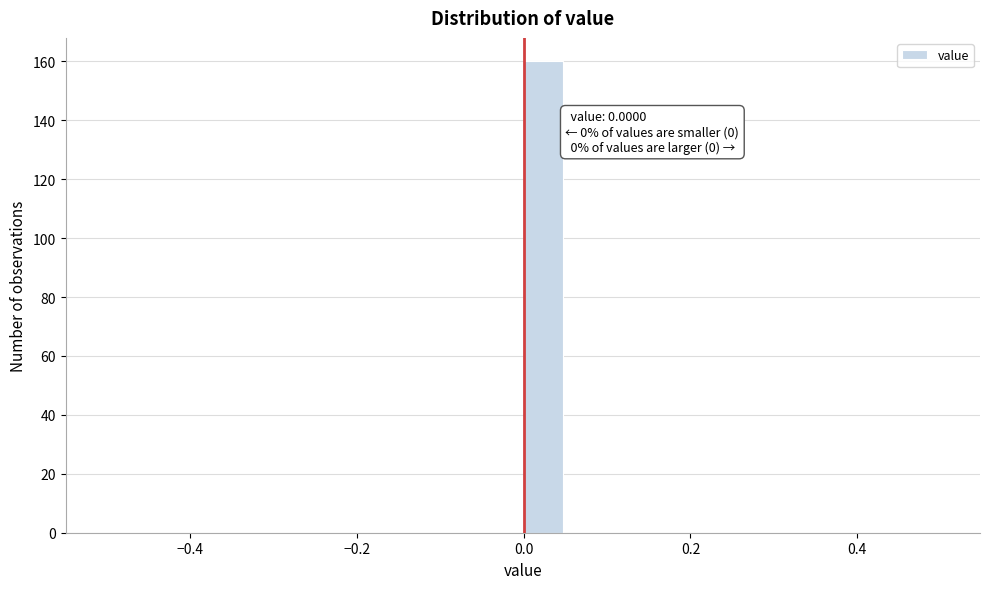

Around what value on the x-axis is the tallest bar? Give the approximate position of its centre, as read against the axis.

0.02